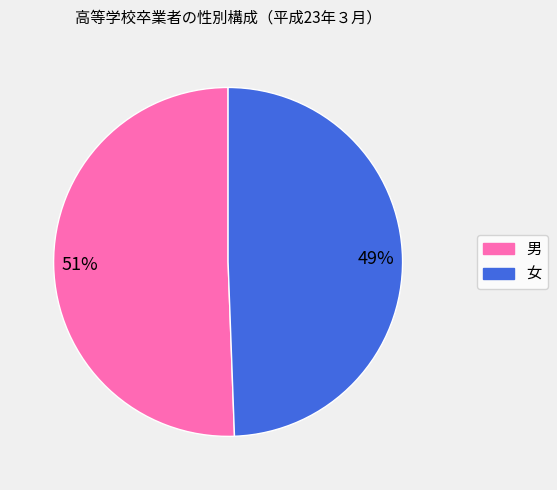

Does any single category account for the majority?

Yes